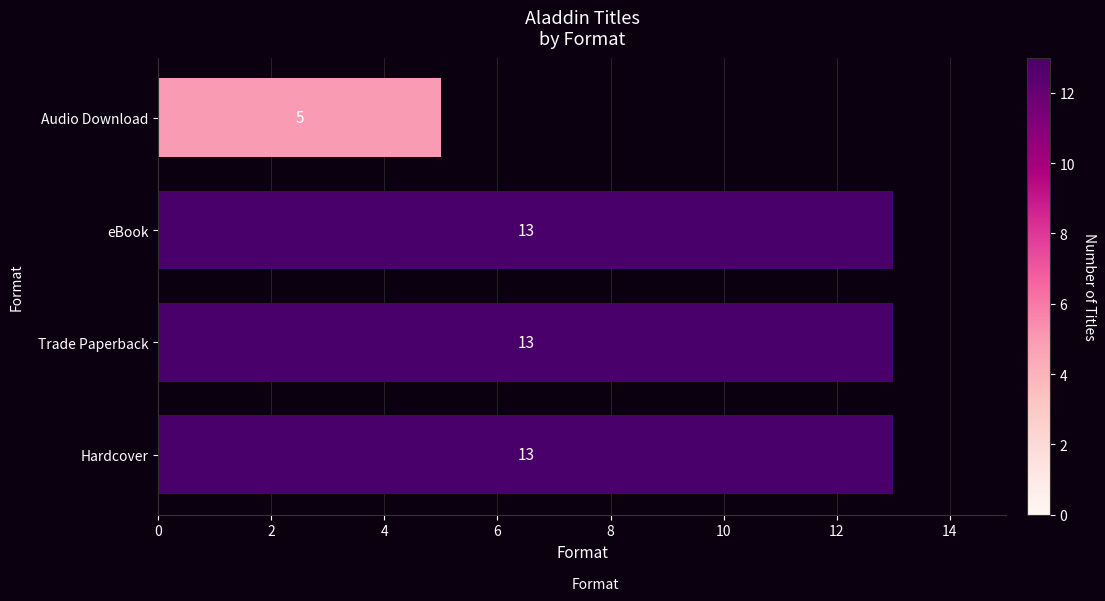

What is the ratio of the value at Audio Download to the value at Hardcover?

0.4